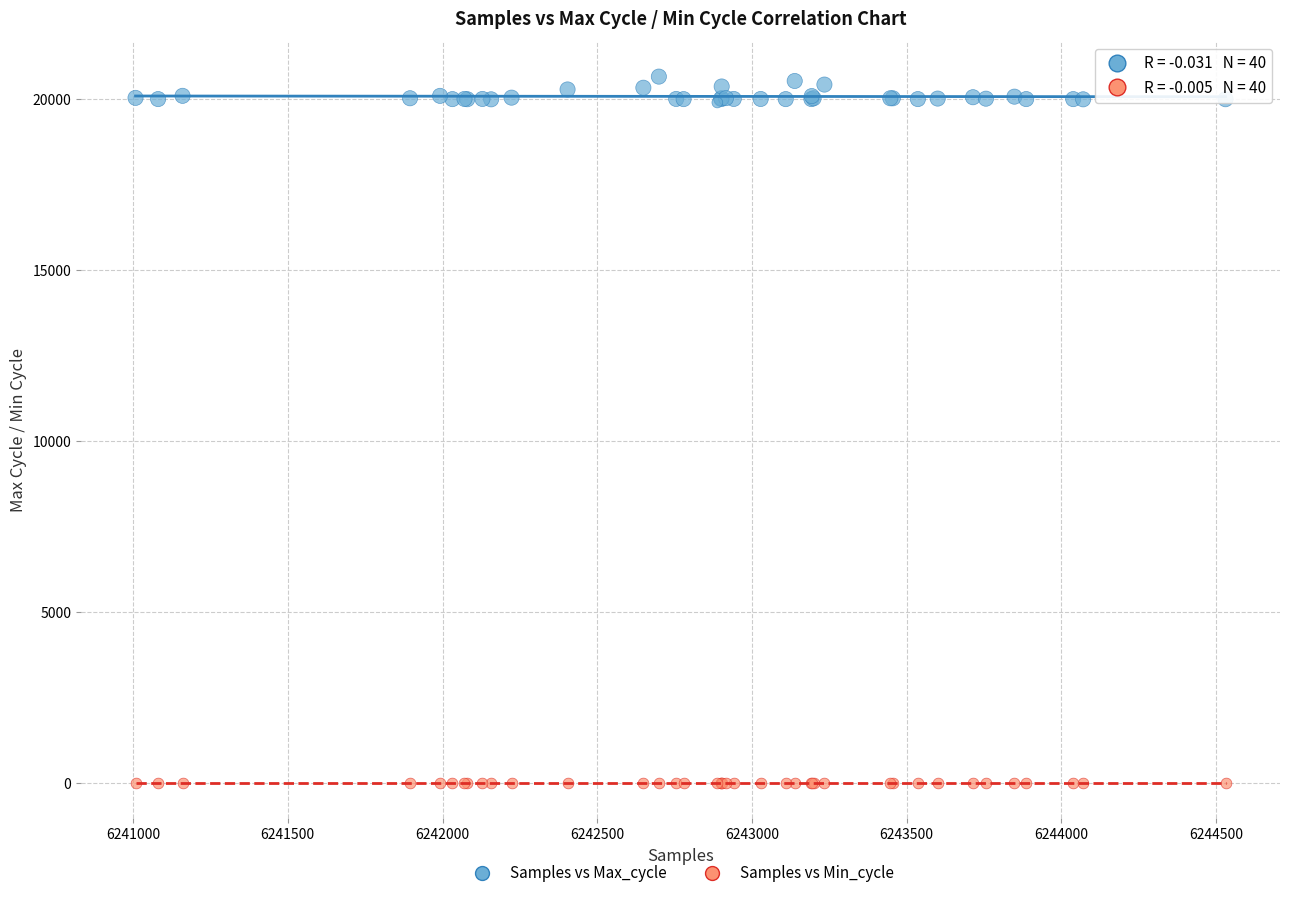

What is the X range (max minus min) for the scatter plot?

3522